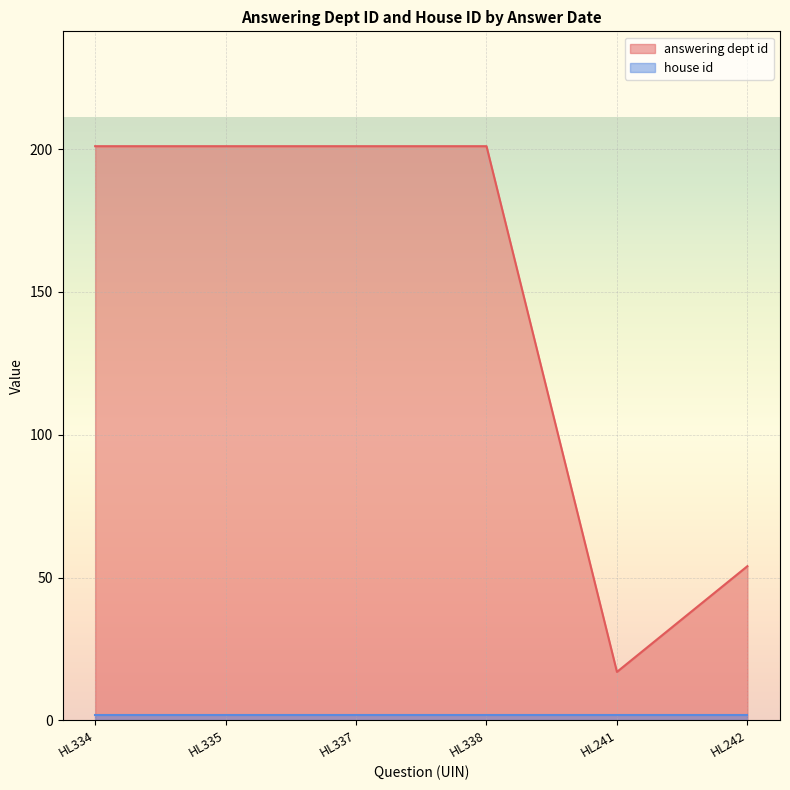

Where is answering dept id nearest to the value 109?

HL242